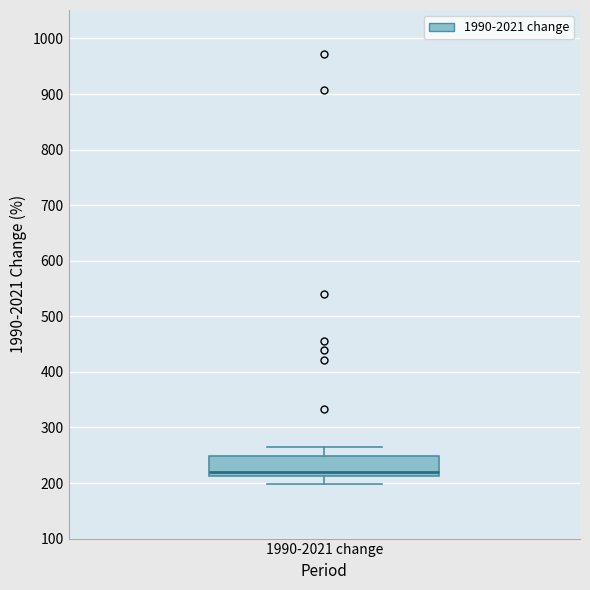

Read this box plot against the y-axis: the position of the median line, the range covered by the box, and the ends of both whiskers. The values are not printed on the chart, so give them approximately, as read against the axis.

median 220, box 210 to 250, whiskers 200 to 270